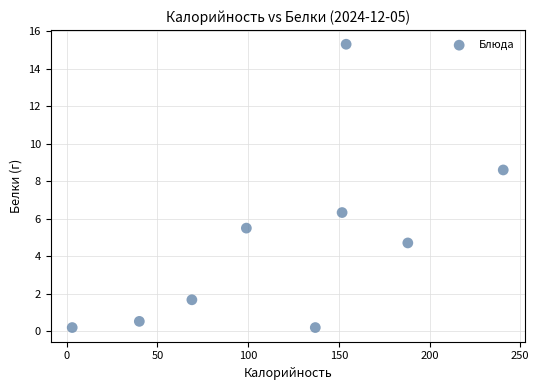

What Y value in the scatter plot is closest to 7?

6.3